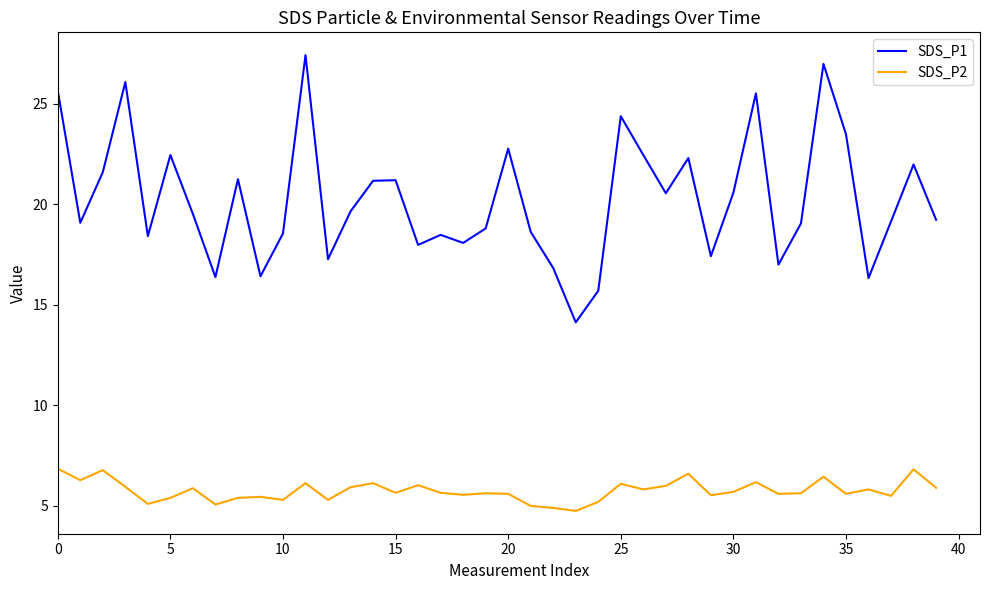

Which series has the widest spread of values?

SDS_P1